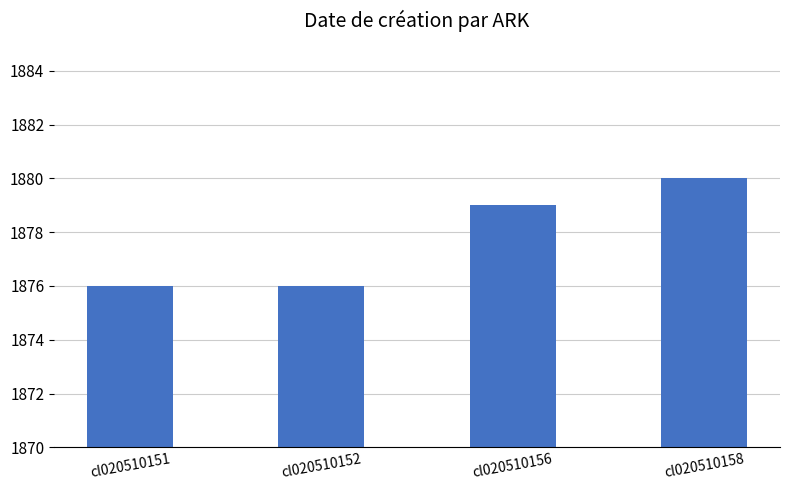

Between cl020510158 and cl020510152, which is larger?

cl020510158